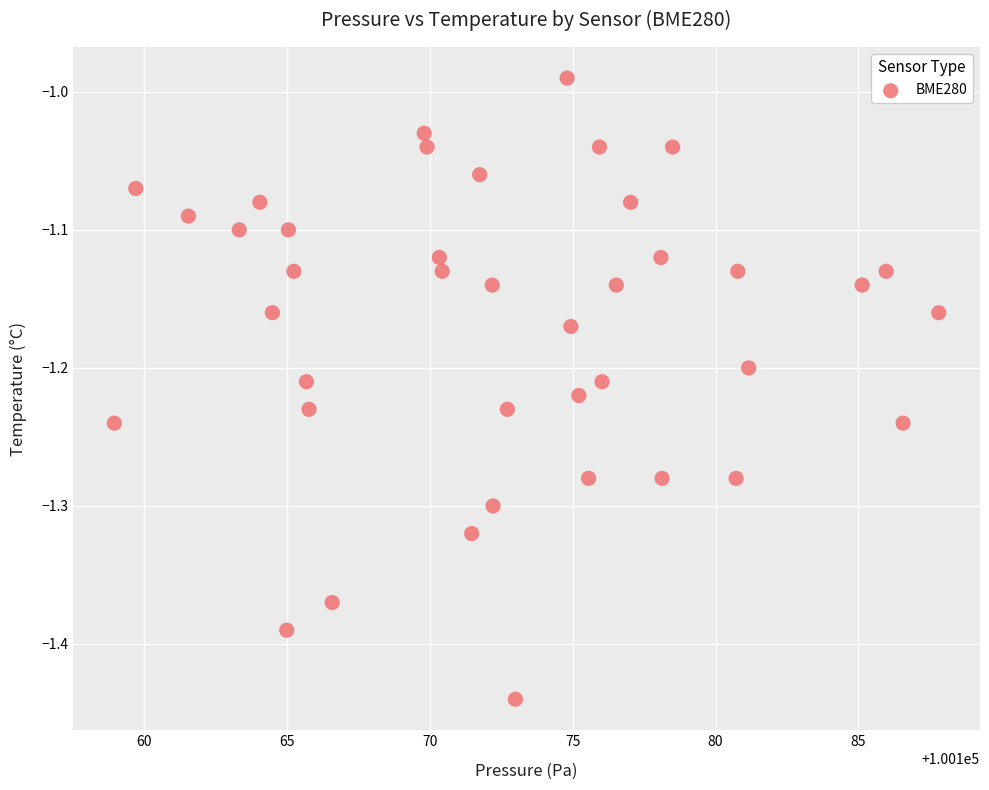

What is the range of X values (max minus min)?

28.8